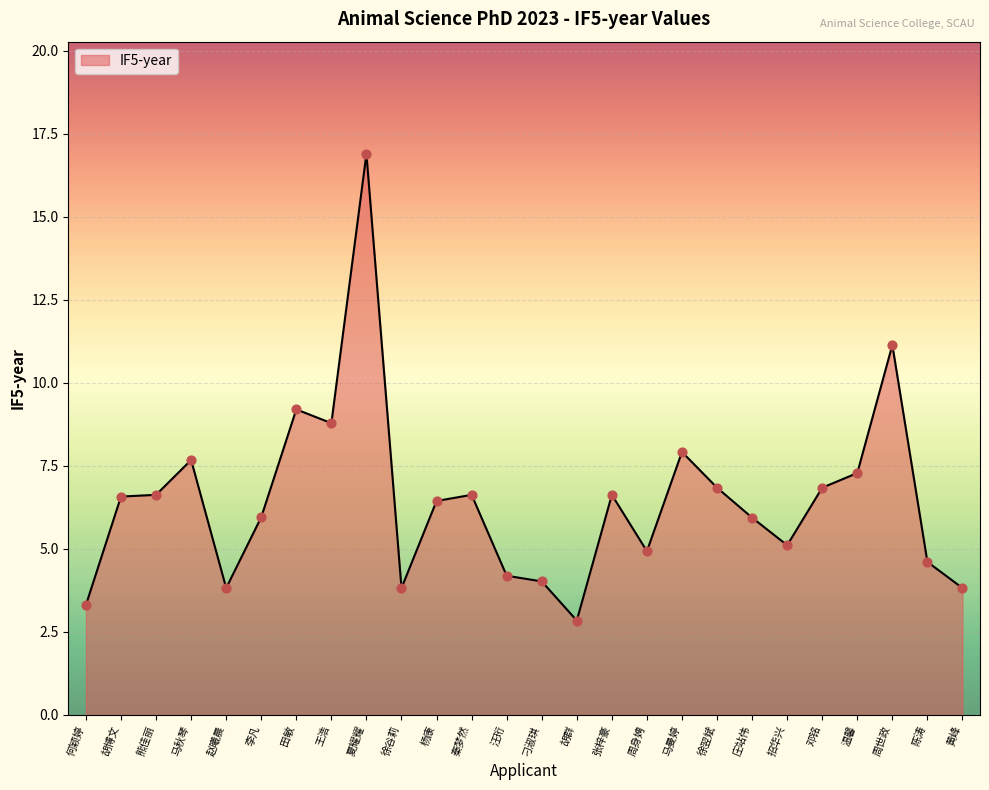

Which has a higher value, 汪珩 or 周身娉?

周身娉